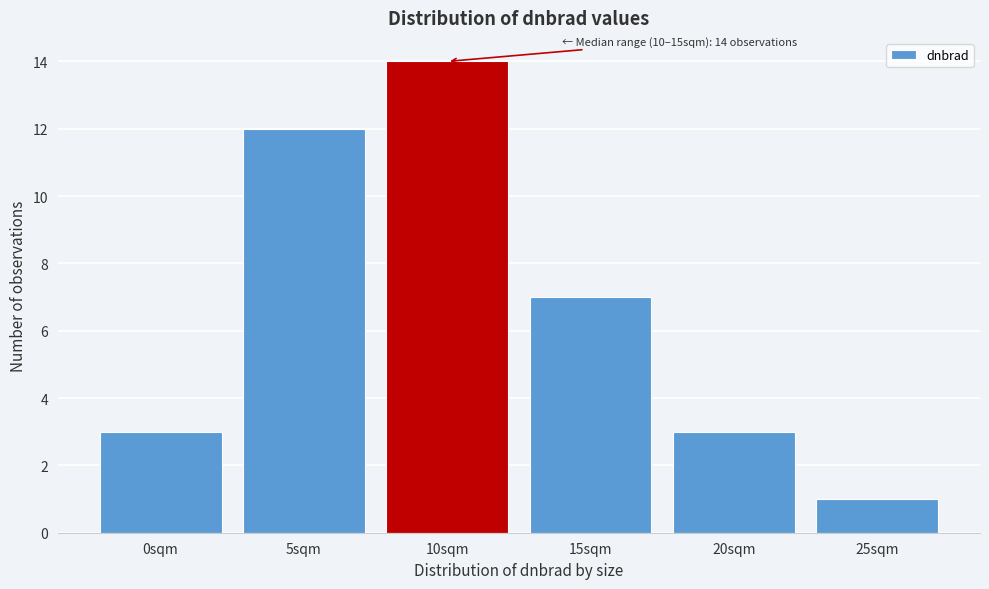

Reading left to right, list all the values displayed in this chart.

3	12	14	7	3	1